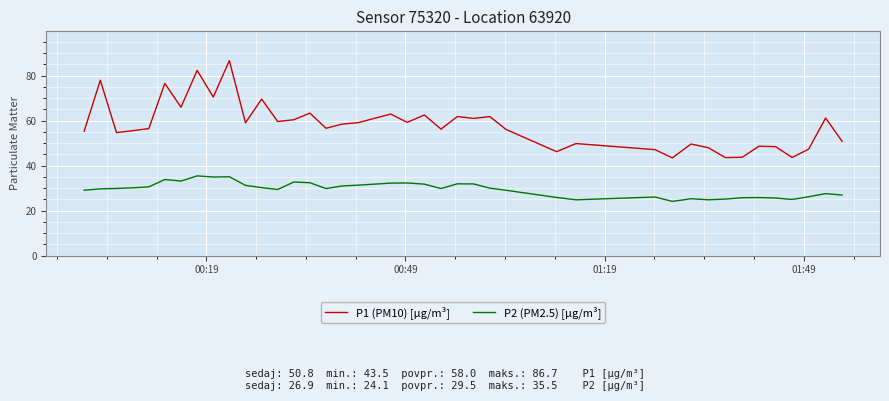

What is the highest value of the P2 (PM2.5) [µg/m³] series?

35.5